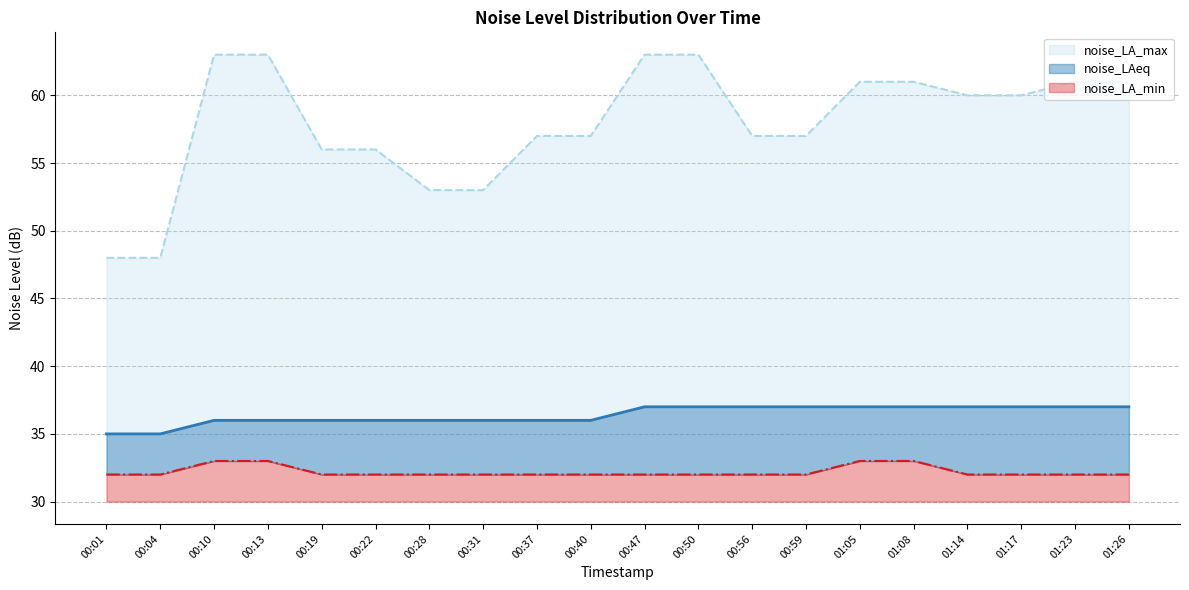

Where is noise_LAeq nearest to the value 36?

00:10